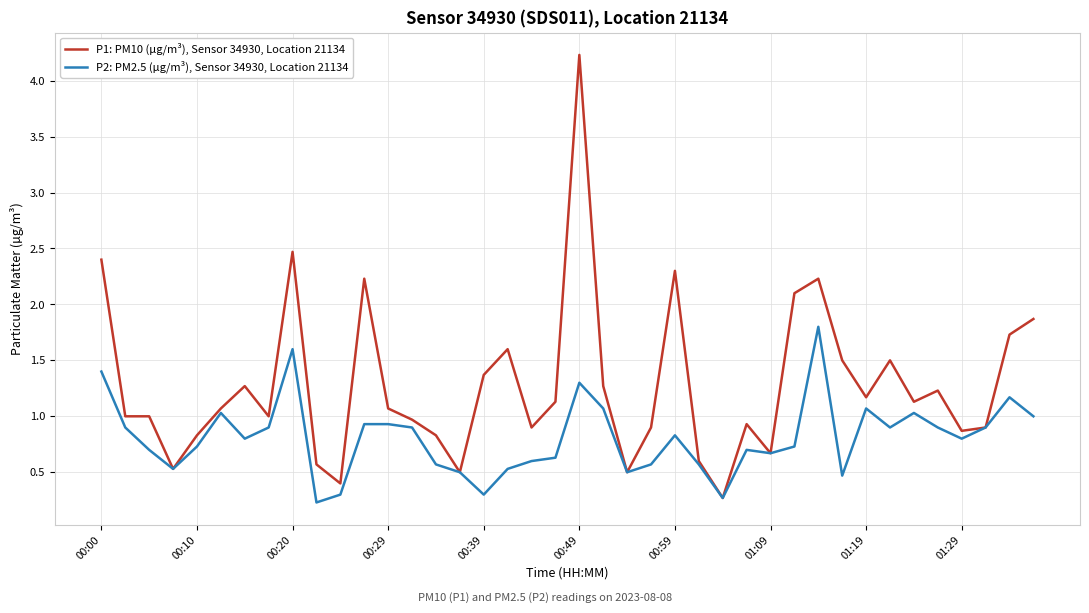

Count the number of data series in this chart.

2